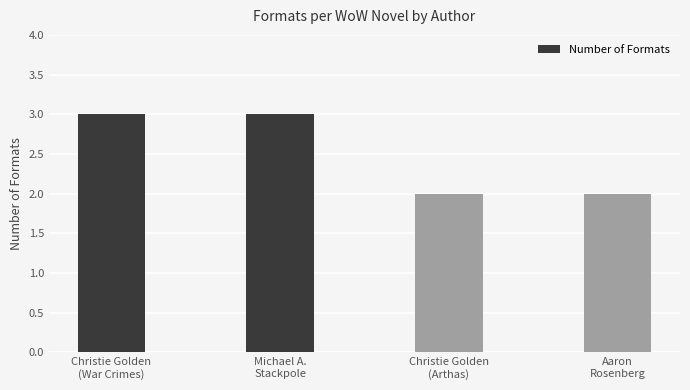

Reading left to right, extract all data points from this chart.

Christie Golden
(War Crimes)=3	Michael A.
Stackpole=3	Christie Golden
(Arthas)=2	Aaron
Rosenberg=2